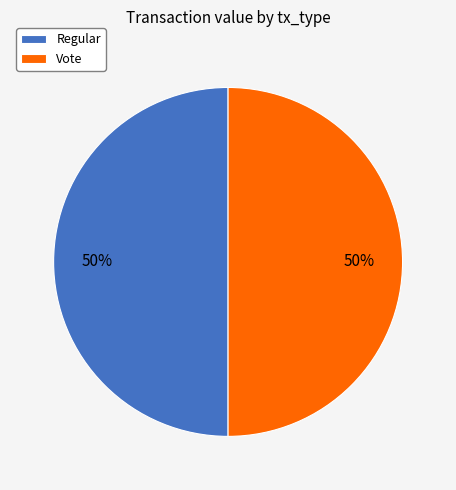

How many segments does this pie chart have?

2